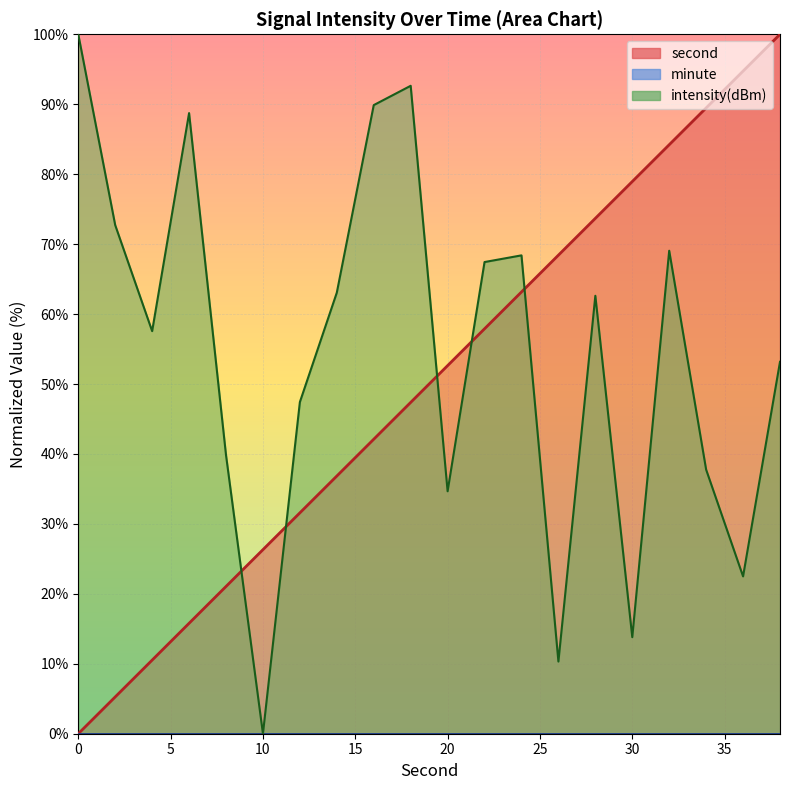

What is the approximate value of second at 2?

5.3